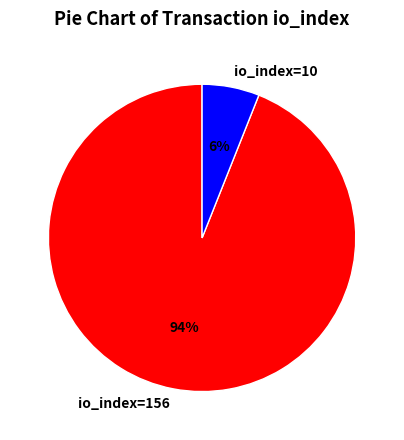

Which category has the smallest portion of the pie?

io_index=10